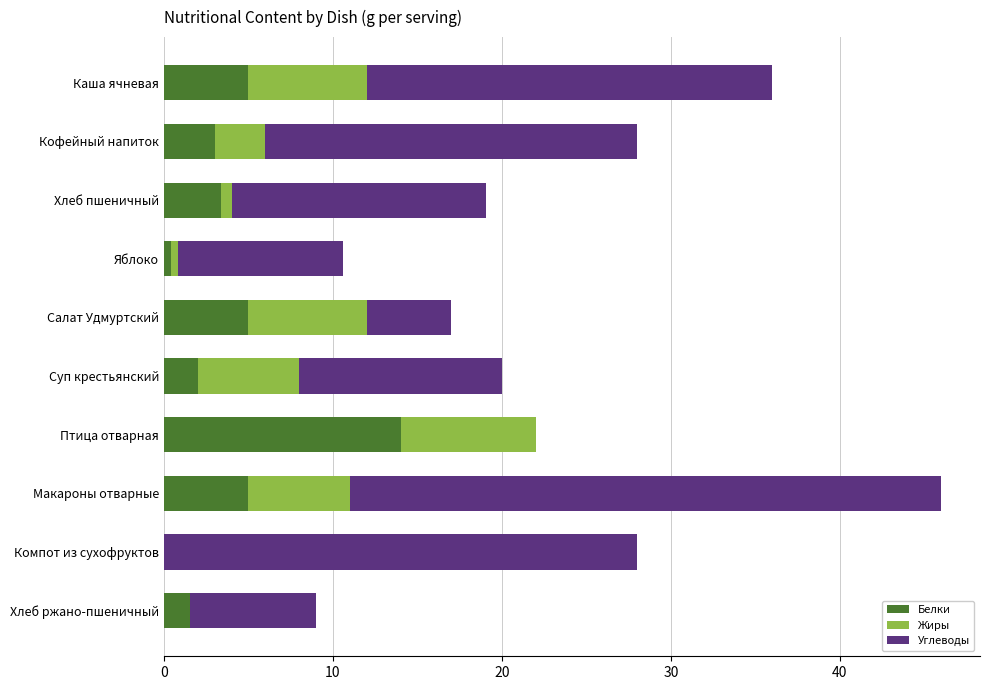

Is it true that Белки equals 5.0 at Макароны отварные?

True